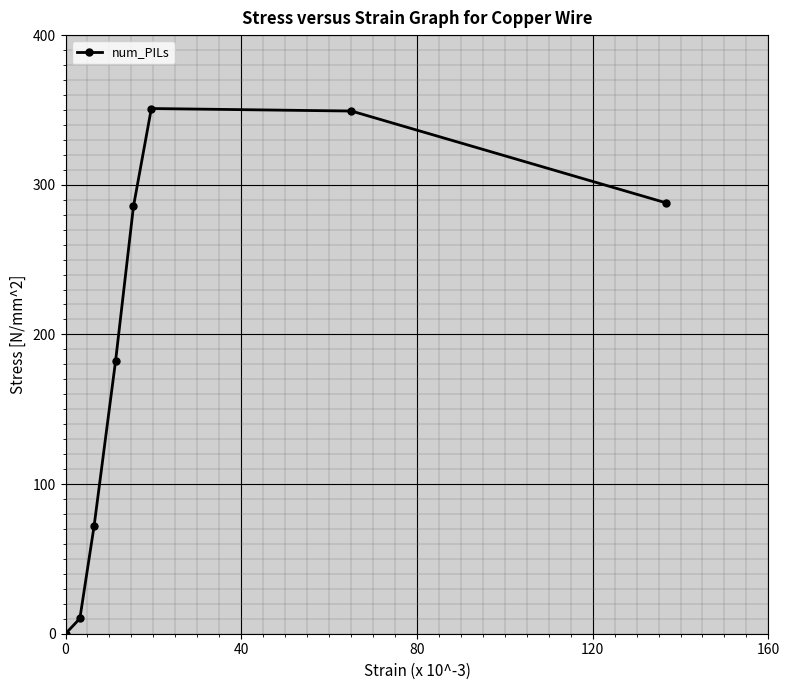

What is the value of the 2nd point from the left?

10.2